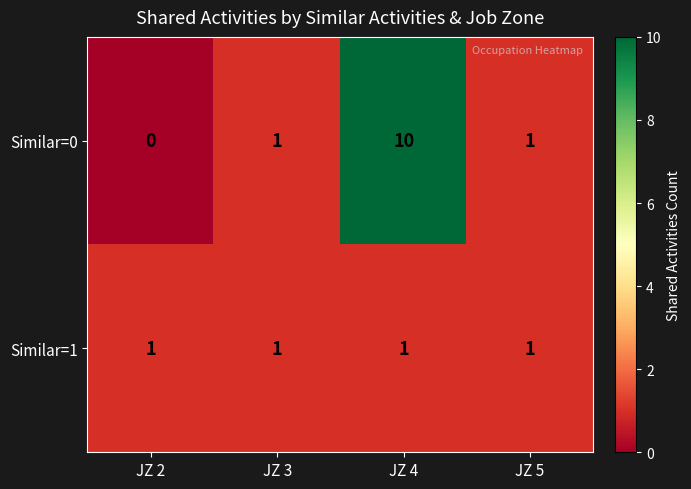

What is the approximate value of Similar=0 at JZ 4?

10